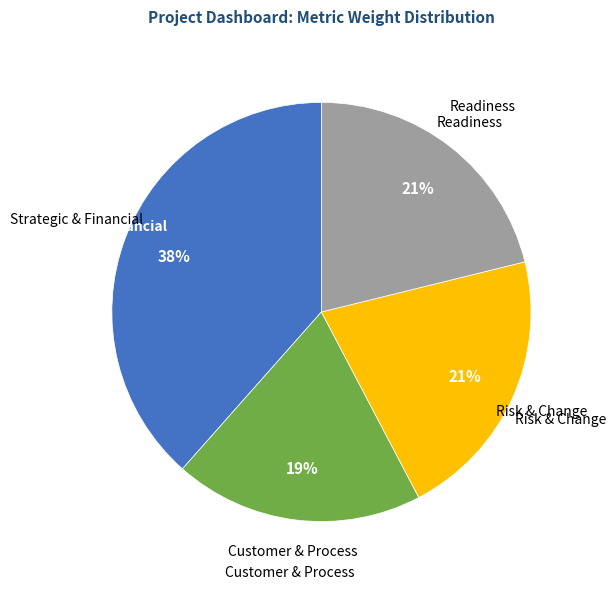

To the nearest percent, what is the average slice percentage?

25%